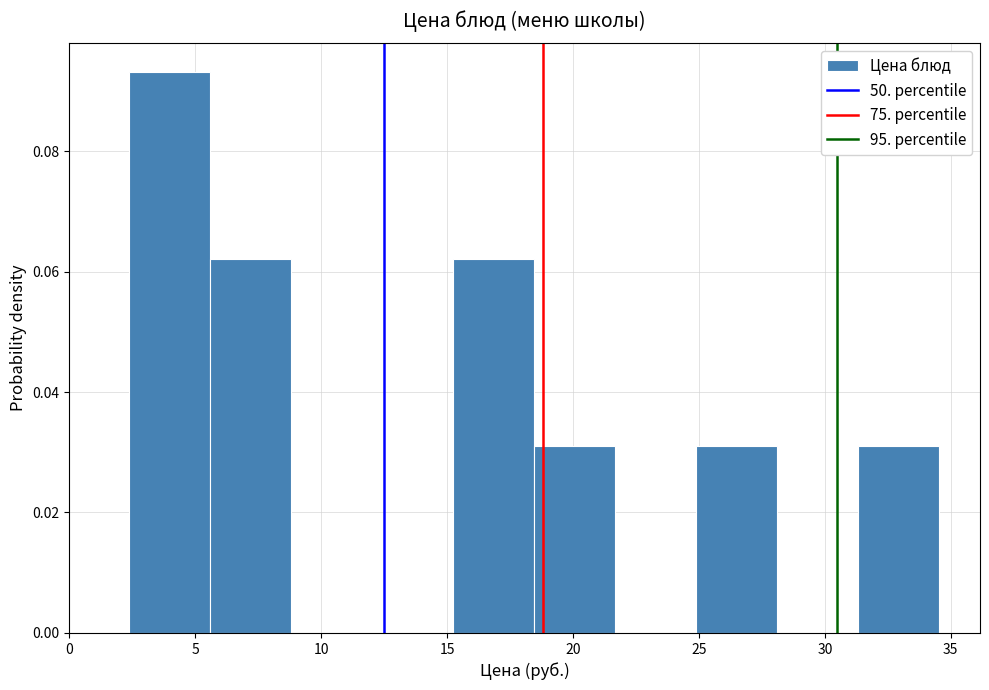

Reading left to right, list every bar in this chart as the range it spans on the x-axis followed by its height. Neither the bar edges nor the heights are printed on the chart, so give them approximately, as read against the axes.

2.5 to 5.5: 0.094
5.5 to 9.0: 0.062
9.0 to 12.0: 0
12.0 to 15.0: 0
15.0 to 18.5: 0.062
18.5 to 21.5: 0.032
21.5 to 25.0: 0
25.0 to 28.0: 0.032
28.0 to 31.5: 0
31.5 to 34.5: 0.032